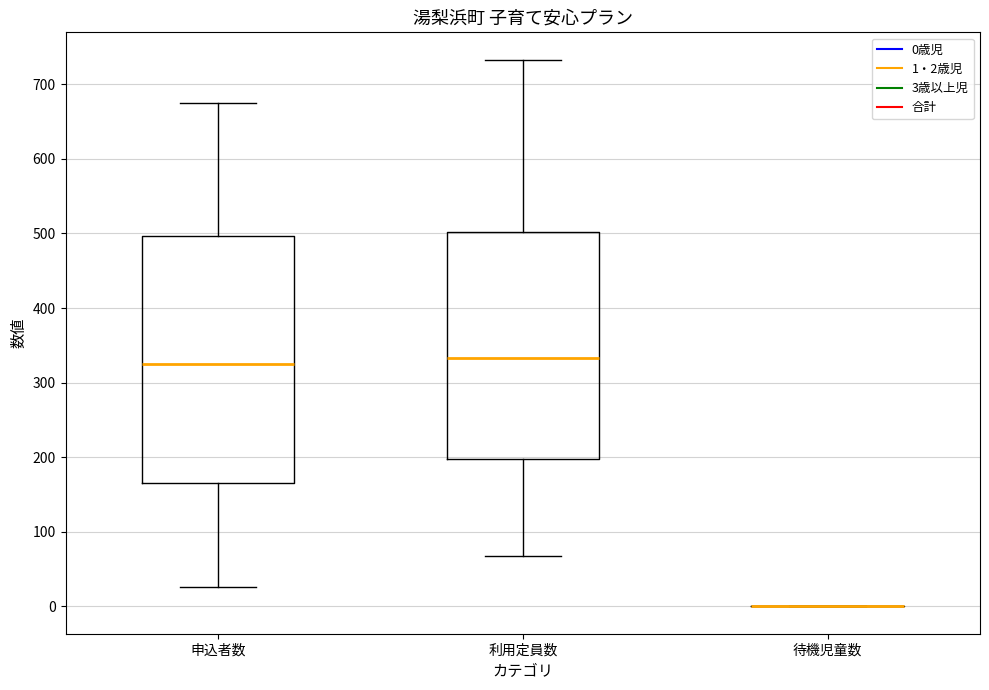

Reading left to right, transcribe this box plot: for each box, give where its median line is, the range the box spans, and where its two whiskers end, as read against the y-axis. The values are not printed on the chart, so give them approximately, as read against the axis.

申込者数: median 320, box 170 to 500, whiskers 30 to 680
利用定員数: median 330, box 200 to 500, whiskers 70 to 730
待機児童数: box collapsed to a line at 0, whiskers 0 to 0